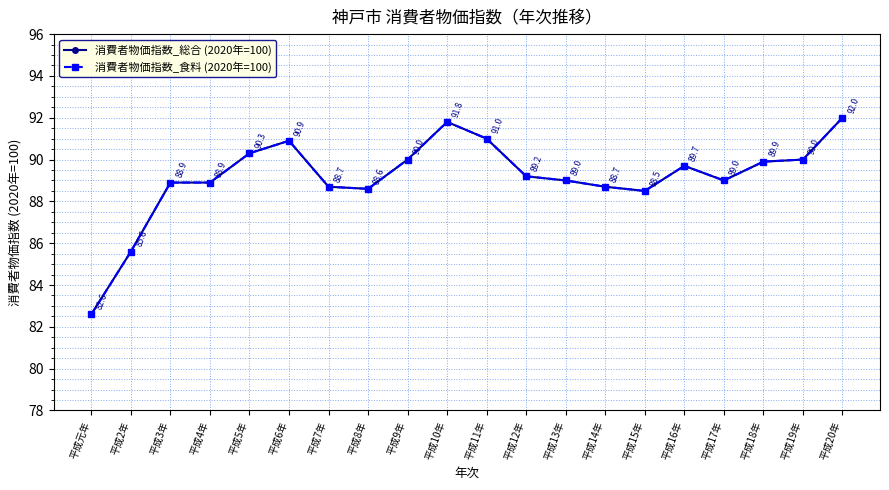

Read the 消費者物価指数_食料 (2020年=100) value at 平成2年.

85.6